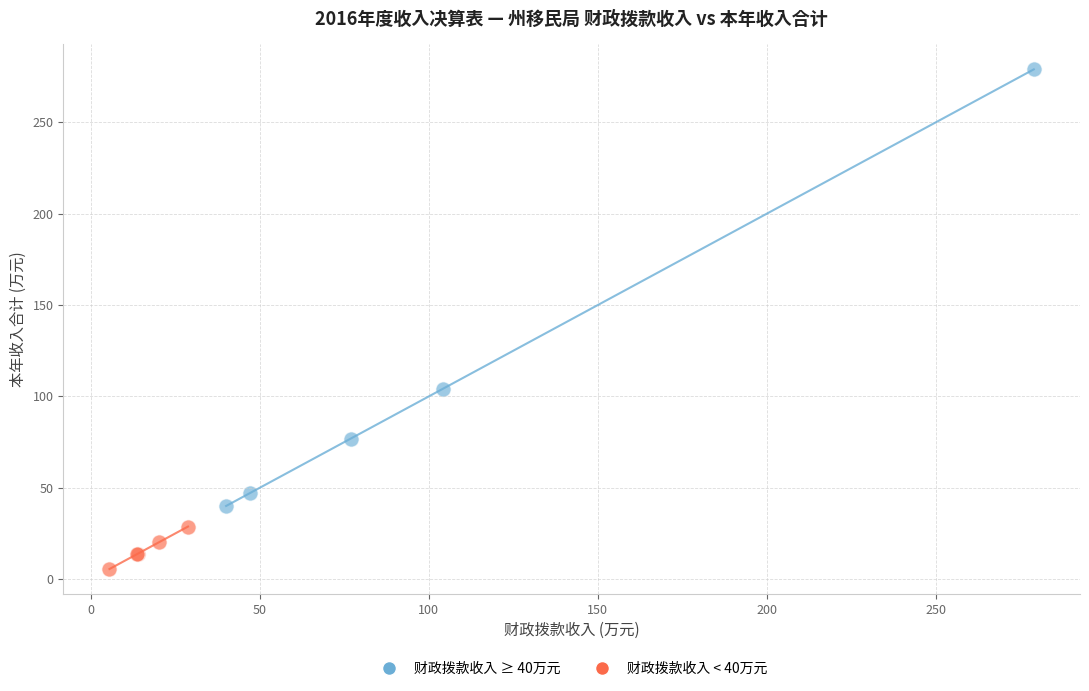

What are all the series names shown in the legend?

财政拨款收入 ≥ 40万元, 财政拨款收入 < 40万元